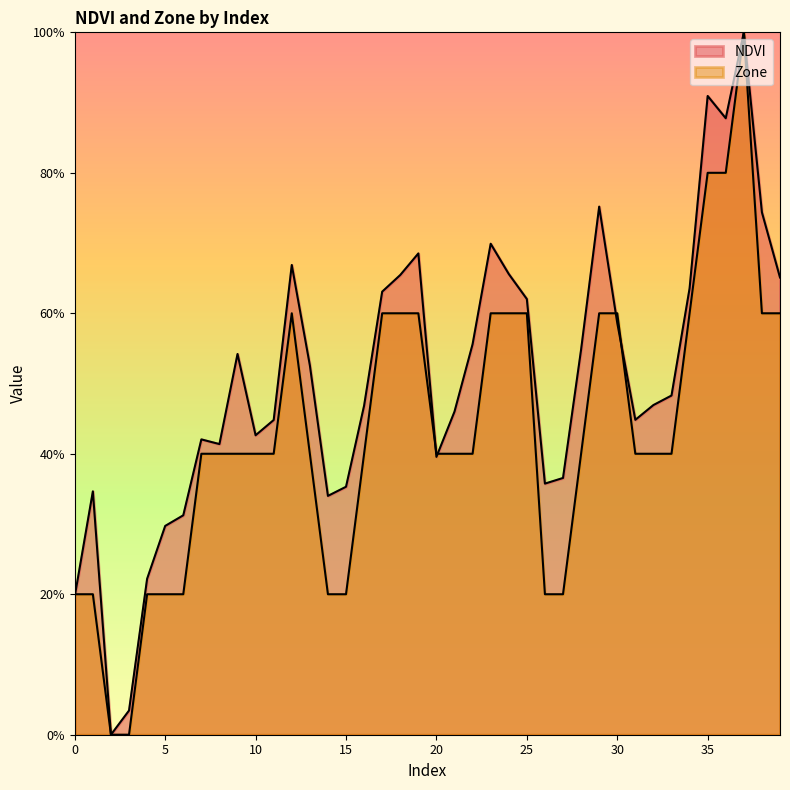

What is the difference between the maximum and minimum values in the Zone series?

1.0